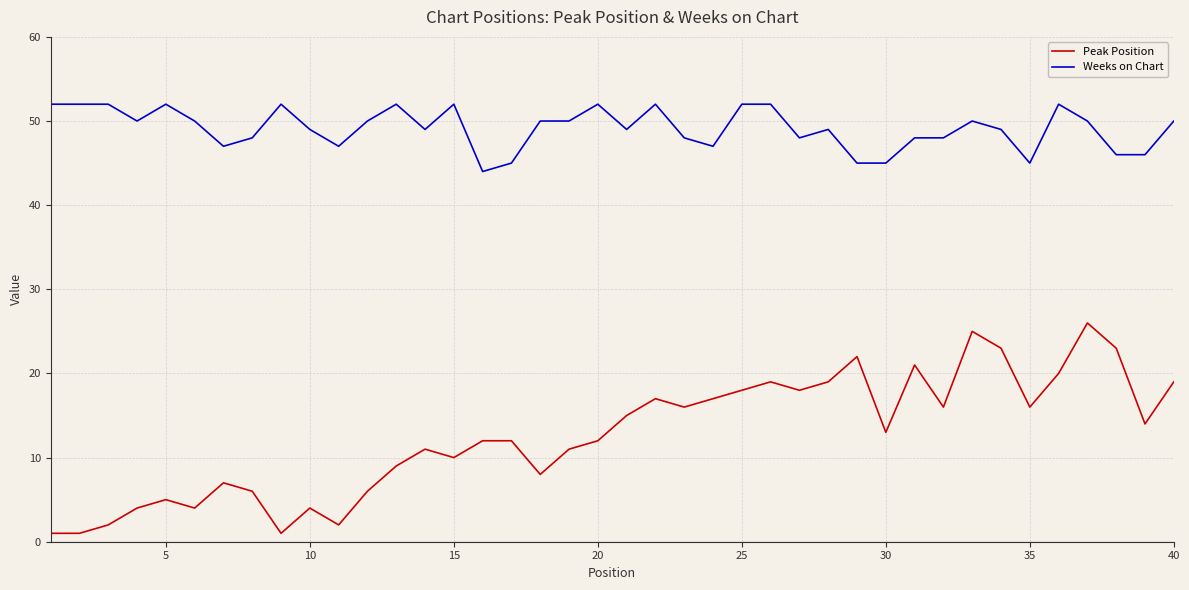

What is the average value of the Peak Position series?

13